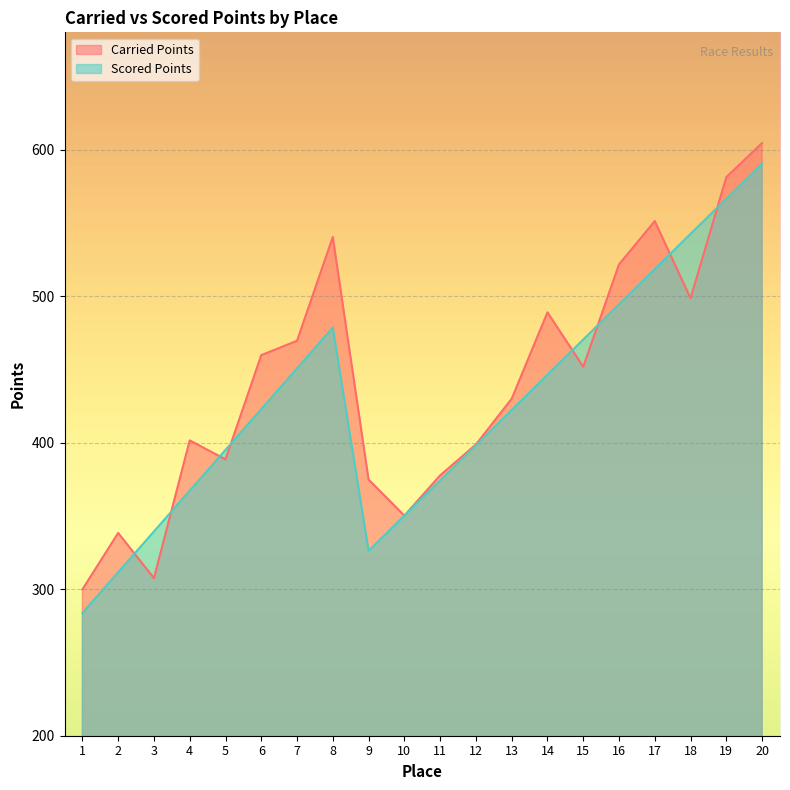

What is the difference between the Scored Points values at 1 and 18?

258.7